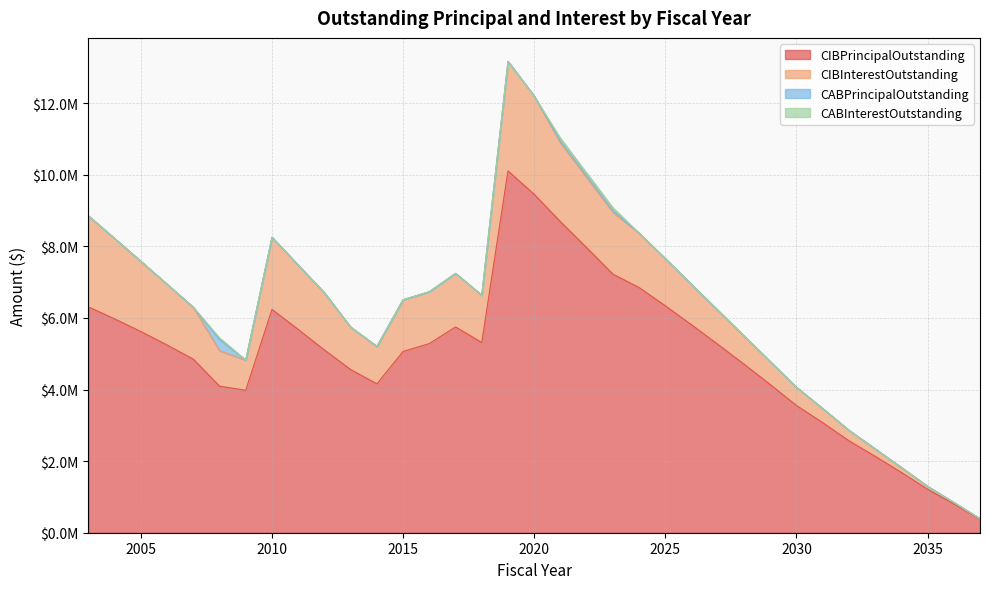

Does the chart have visible grid lines?

Yes